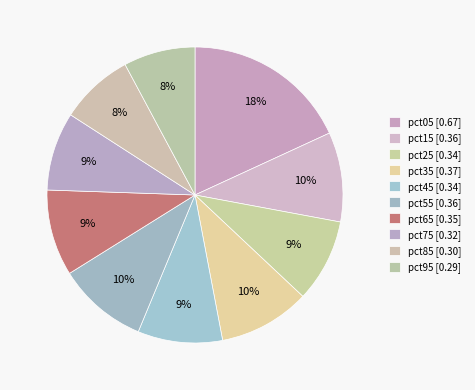

To the nearest percent, what portion does pct15 represent?

10%